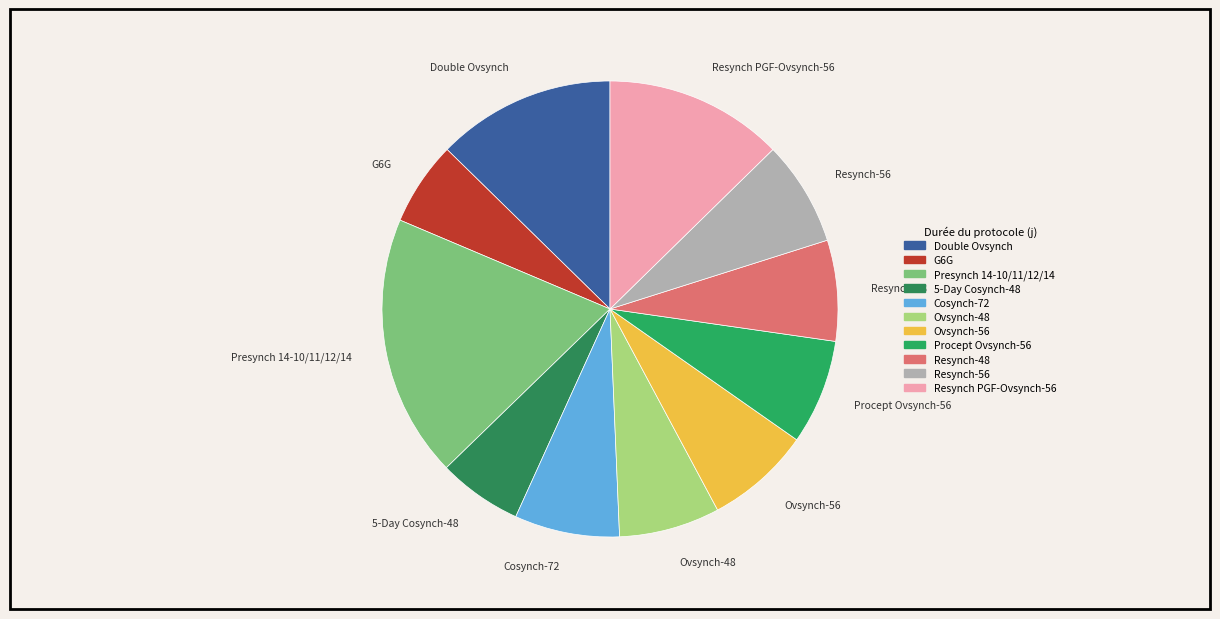

How many slices are in this pie chart?

11